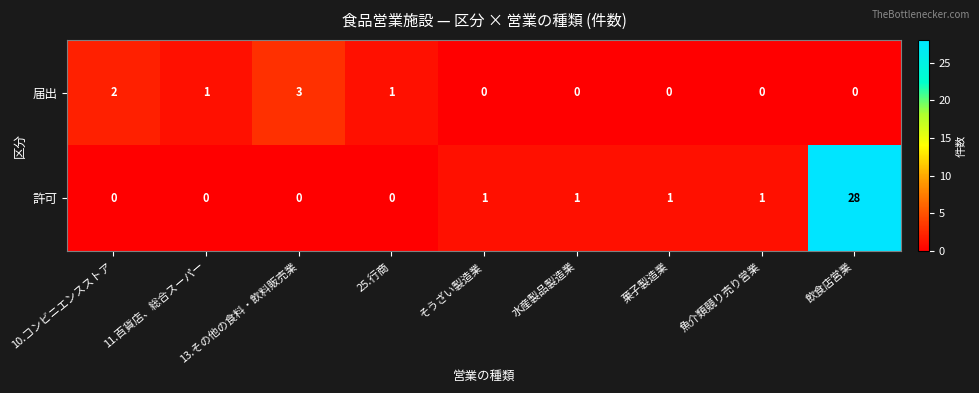

True or false: 許可 has a value of 16 at 13.その他の食料・飲料販売業.

False